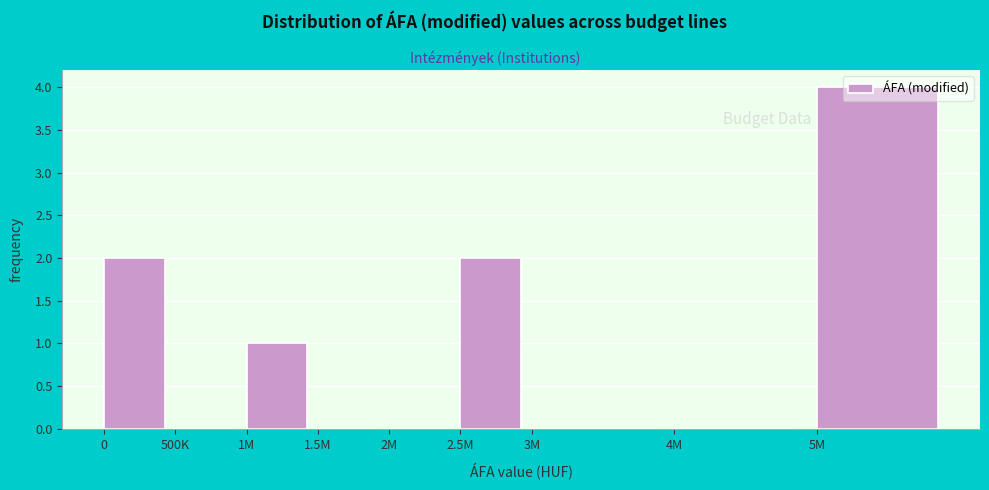

What is the sum of all values?

9